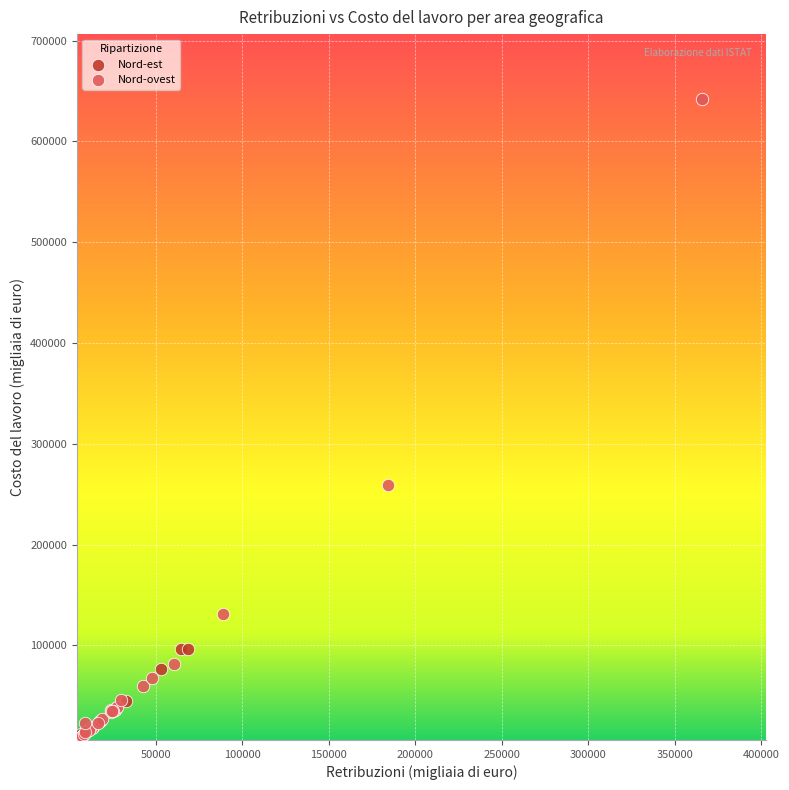

Which series reaches the maximum Y coordinate?

Nord-ovest